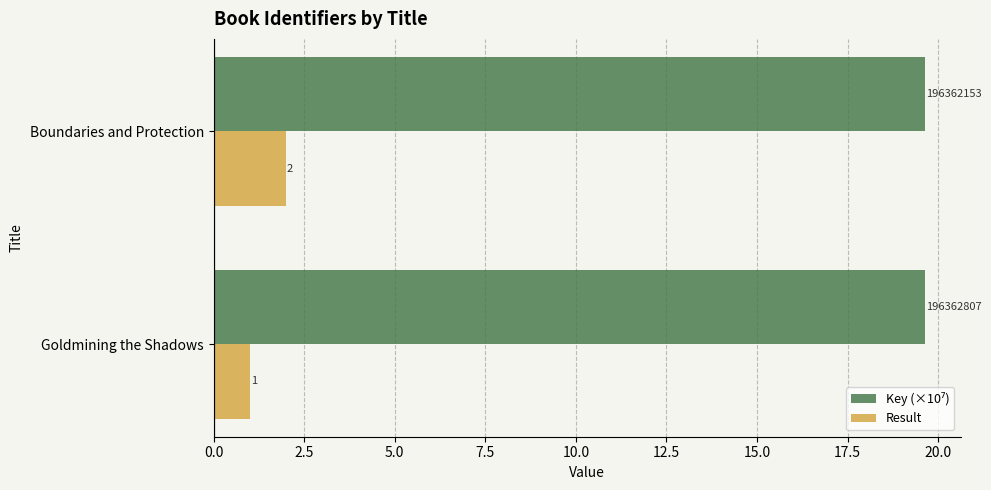

Which category has the highest value in the Result series?

Boundaries and Protection